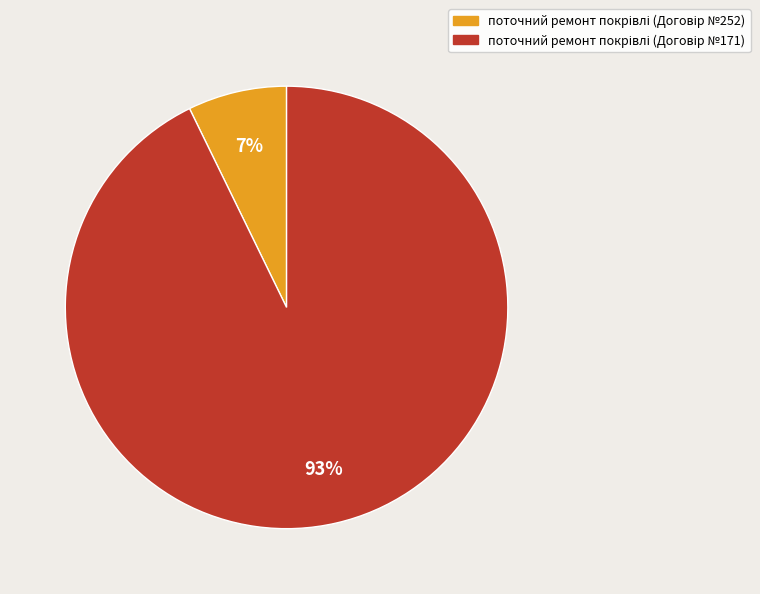

Does any single category account for the majority?

Yes